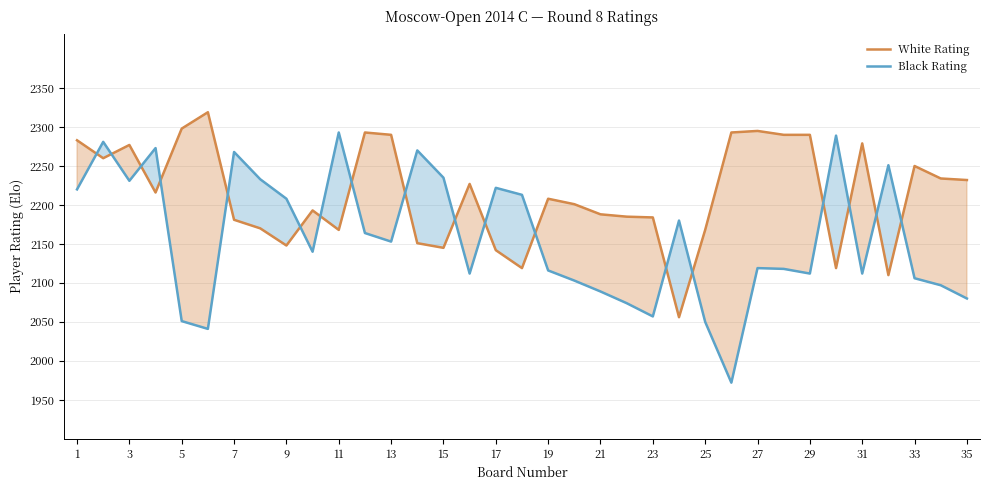

After their last crossing, which series has the higher values: White Rating or Black Rating?

White Rating